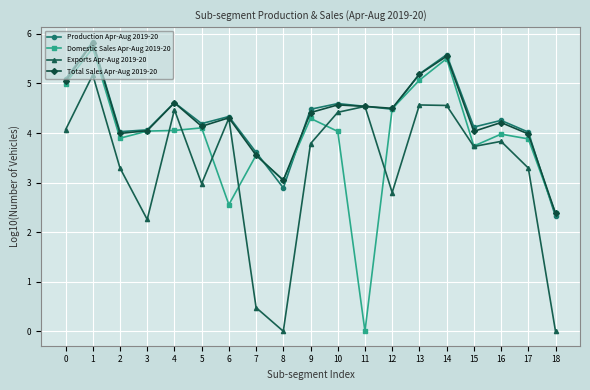

Which series changed the most between 7 and 15?

Exports Apr-Aug 2019-20